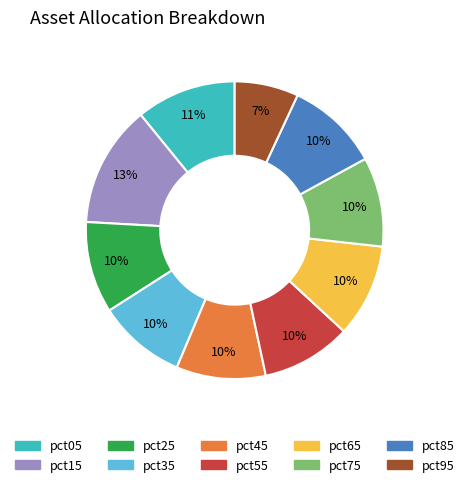

To the nearest percent, what portion does pct65 represent?

10%